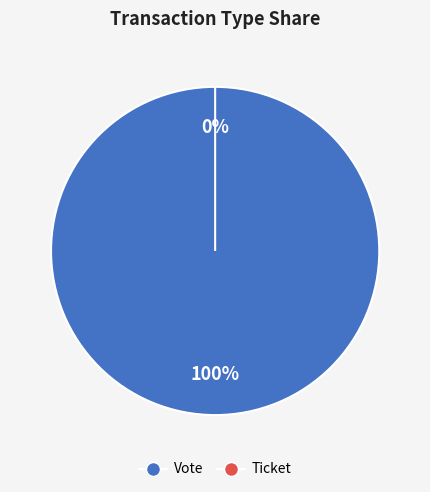

Does Vote represent more than half of the total?

Yes